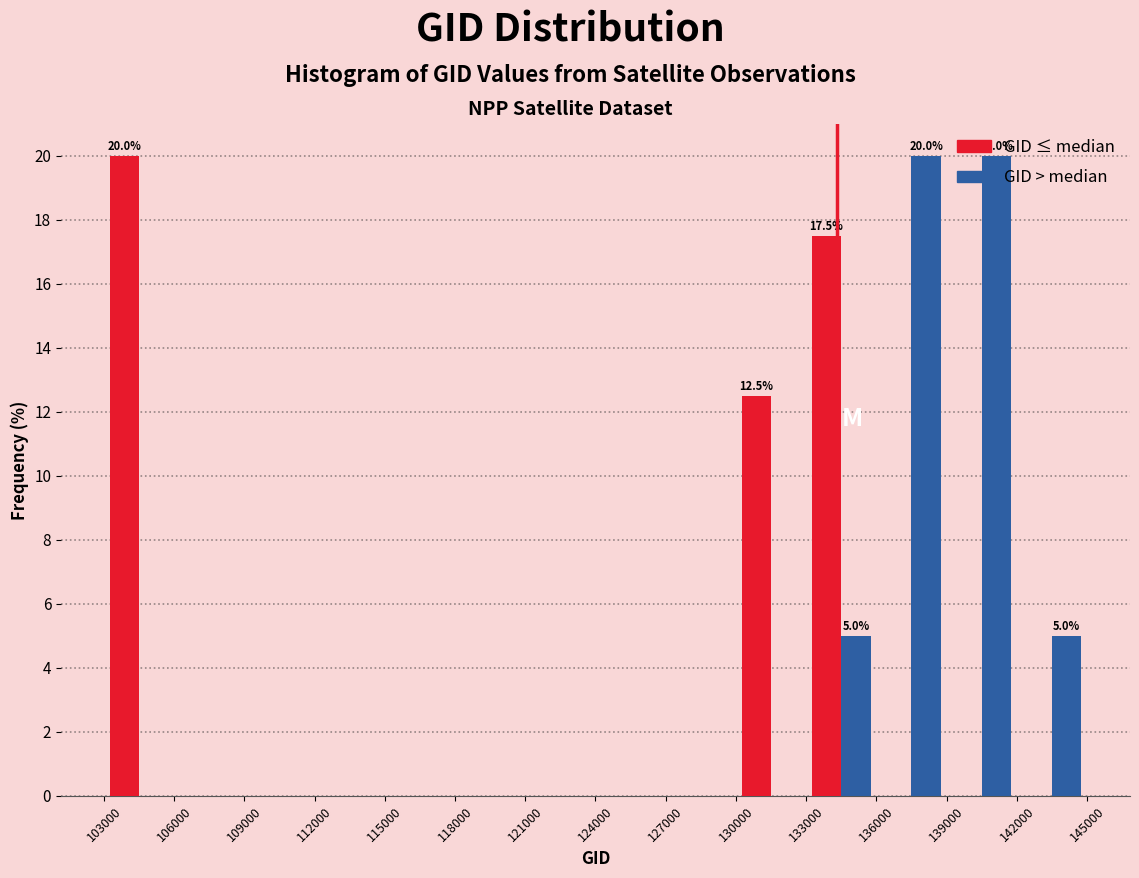

In the GID ≤ median series, which range on the x-axis has the tallest bar?

103000 to 106000